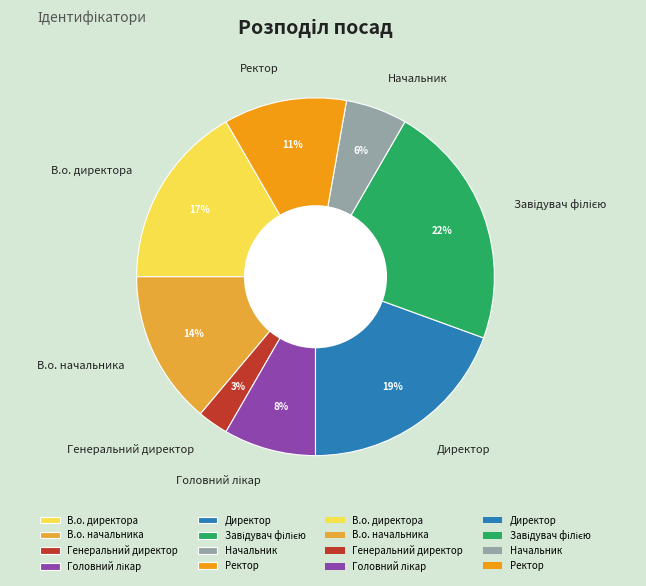

The Генеральний директор slice represents 12% of the pie. True or false?

False